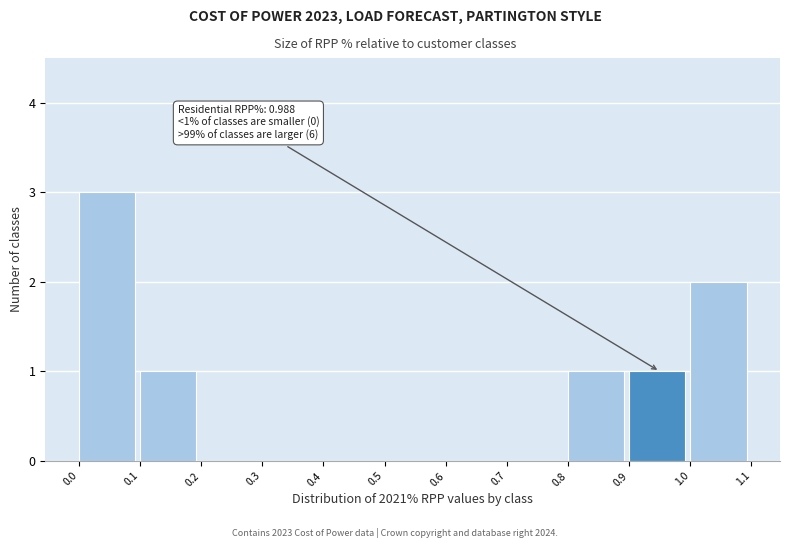

Over which range of the x-axis is the bar tallest?

0.0 to 0.1